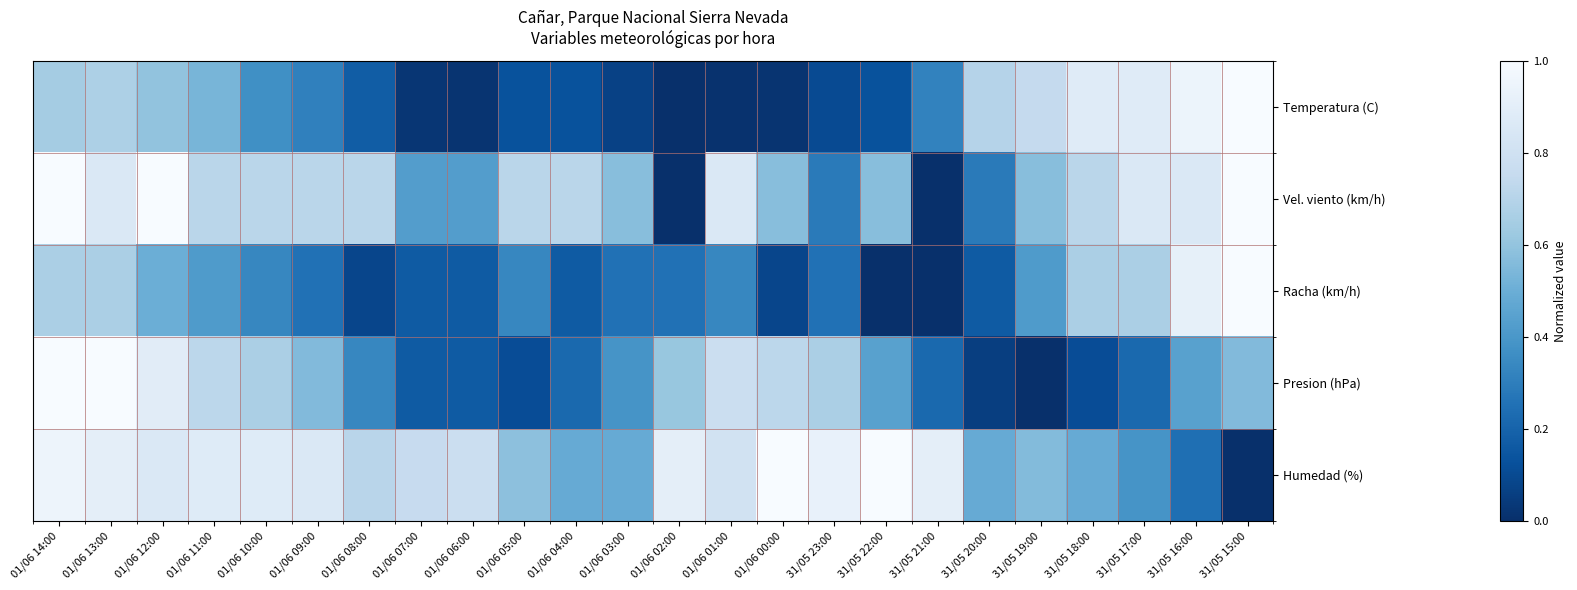

How many series are shown in this chart?

5